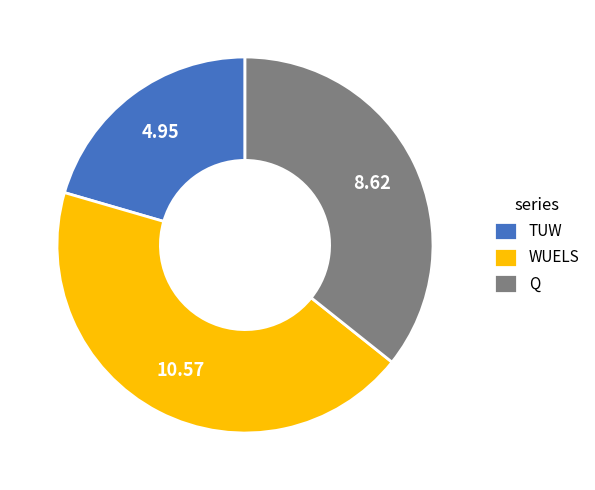

Is it true that TUW is 10% of the pie?

False